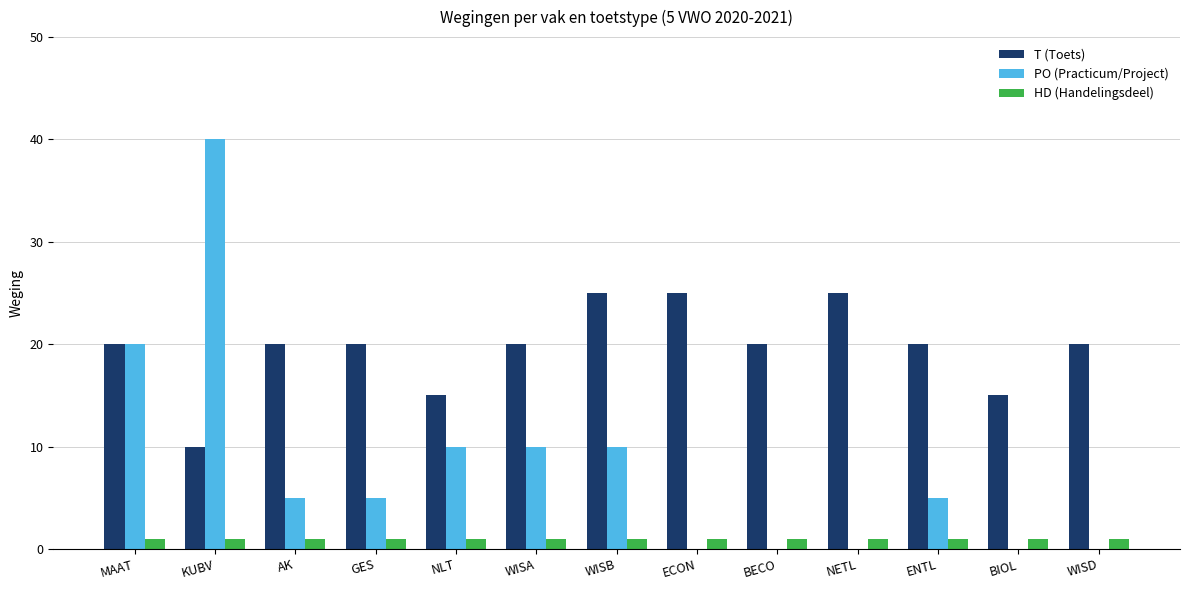

What is the sum of the T (Toets) values at ECON and BIOL?

40